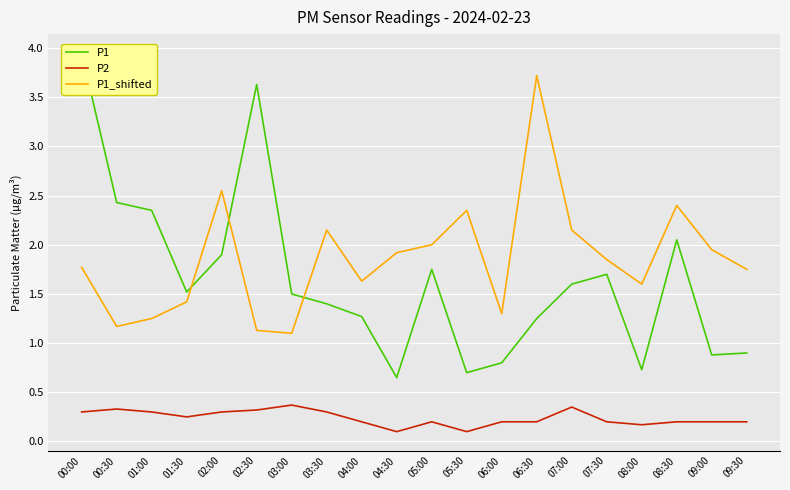

Which category has the highest value in the P1_shifted series?

06:30